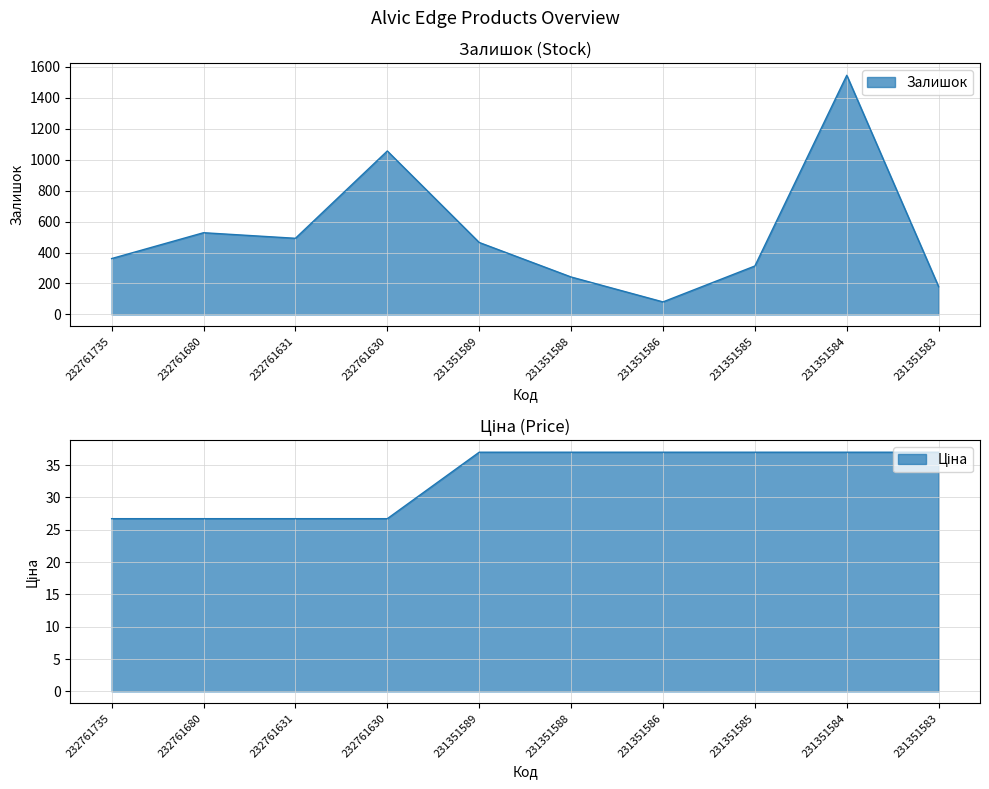

Rank the series by their maximum value, from lowest to highest.

Ціна, Залишок